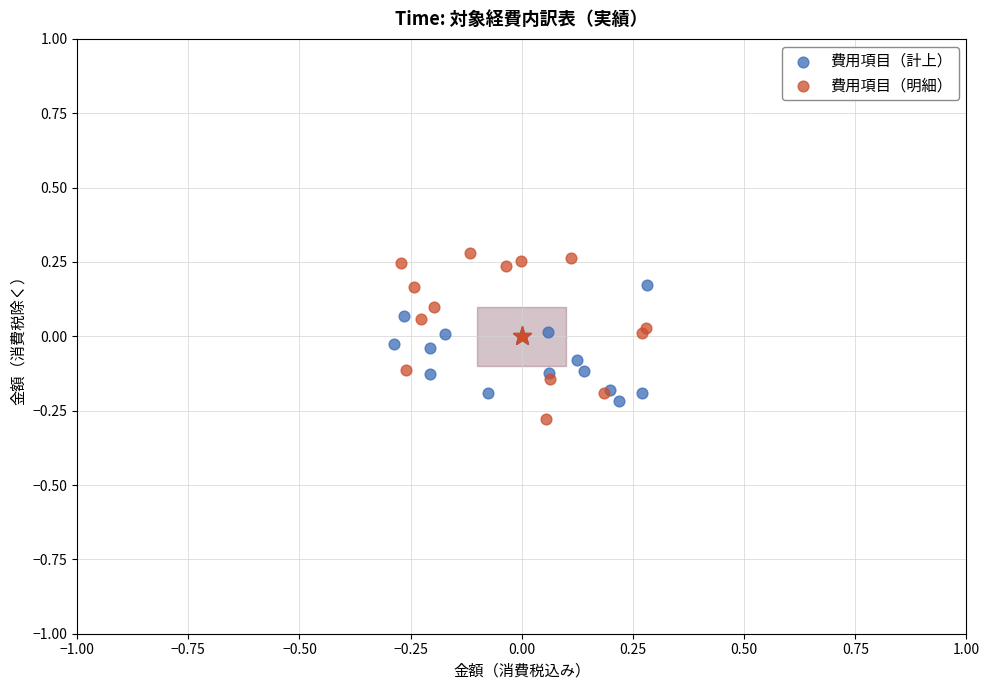

Which series has the widest spread of Y values?

費用項目（明細）